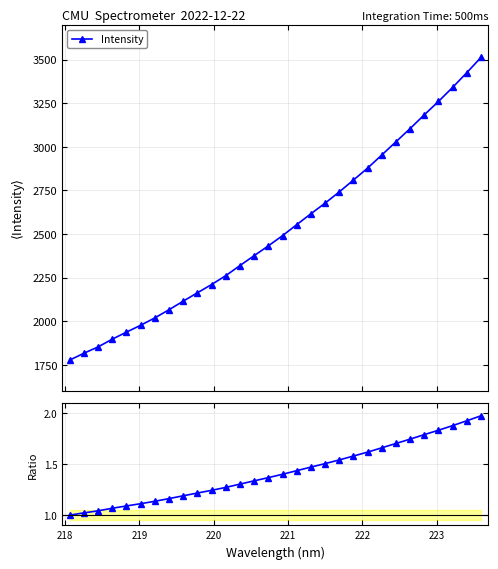

What is the maximum value shown in the chart?

3513.1